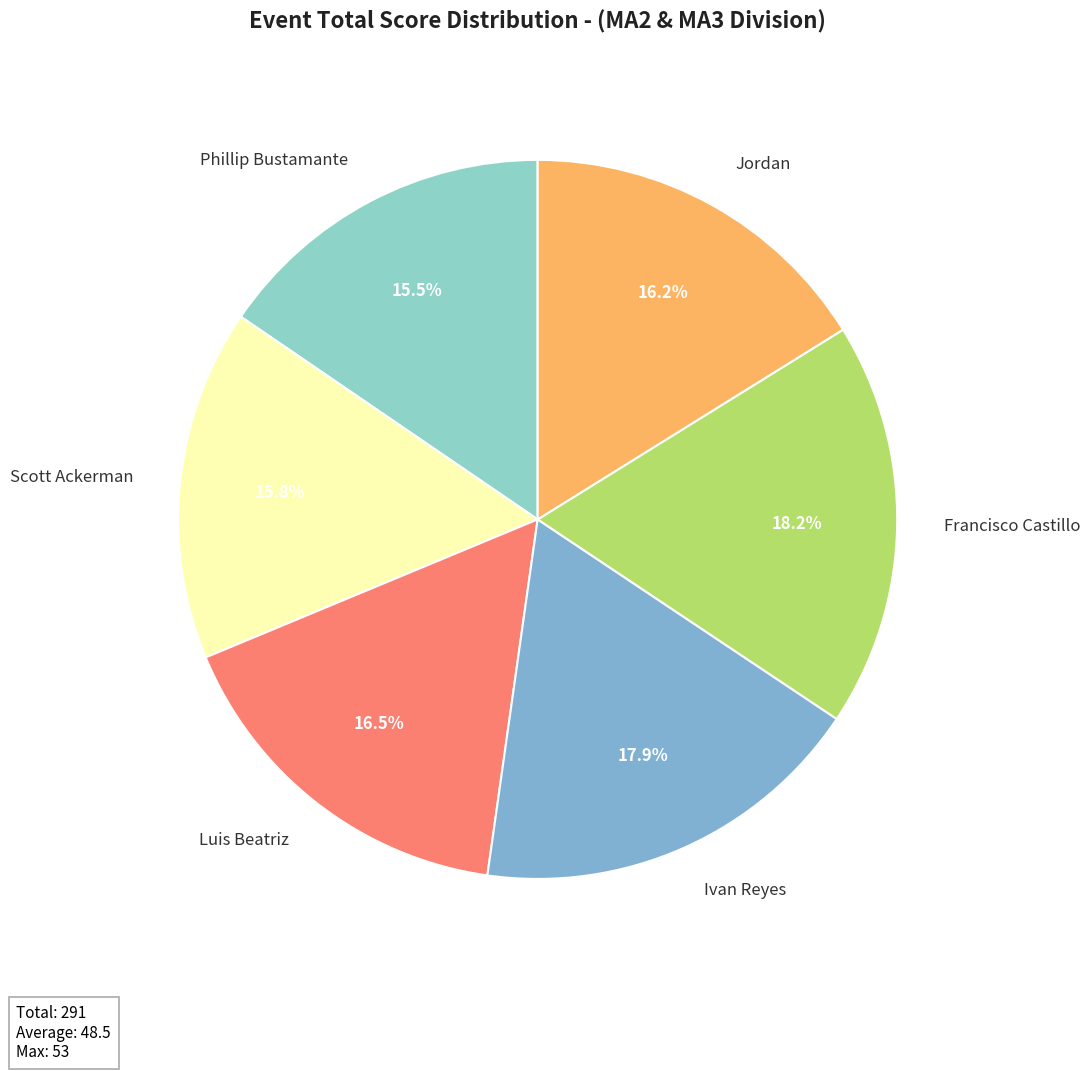

Between Phillip Bustamante and Jordan, which is larger?

Jordan